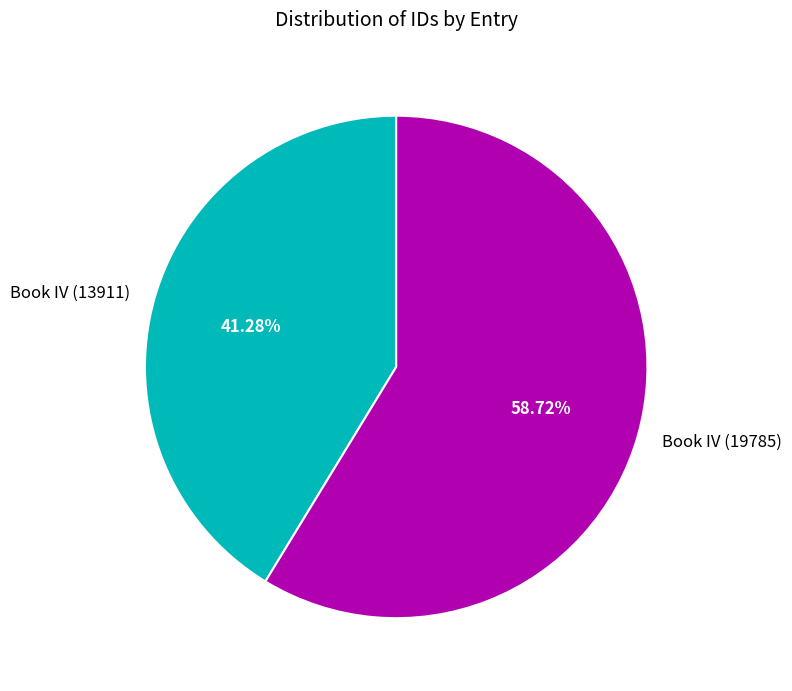

The Book IV (19785) slice represents 59% of the pie. True or false?

True